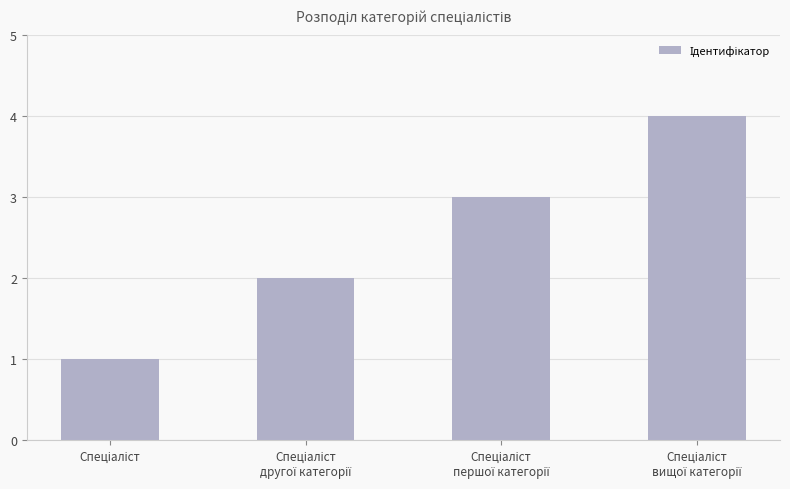

What is the sum of all values?

10